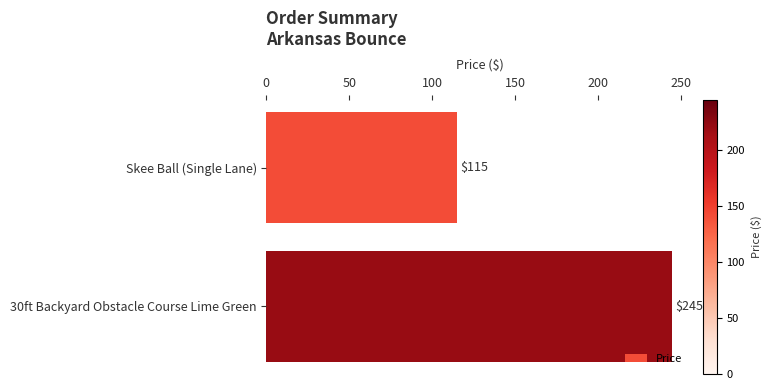

Is it true that the value at 30ft Backyard Obstacle Course Lime Green is 430?

False